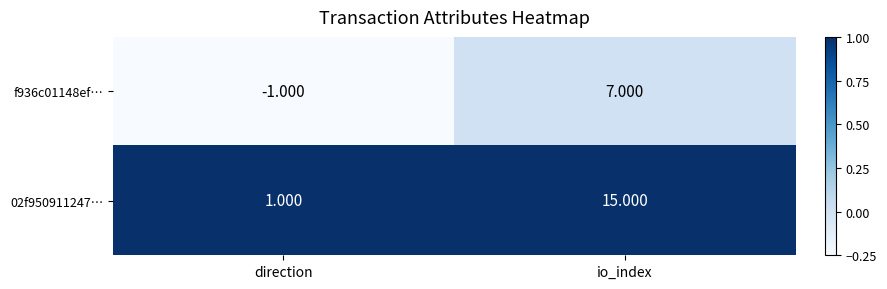

At which label is 02f950911247… closest to 8?

direction